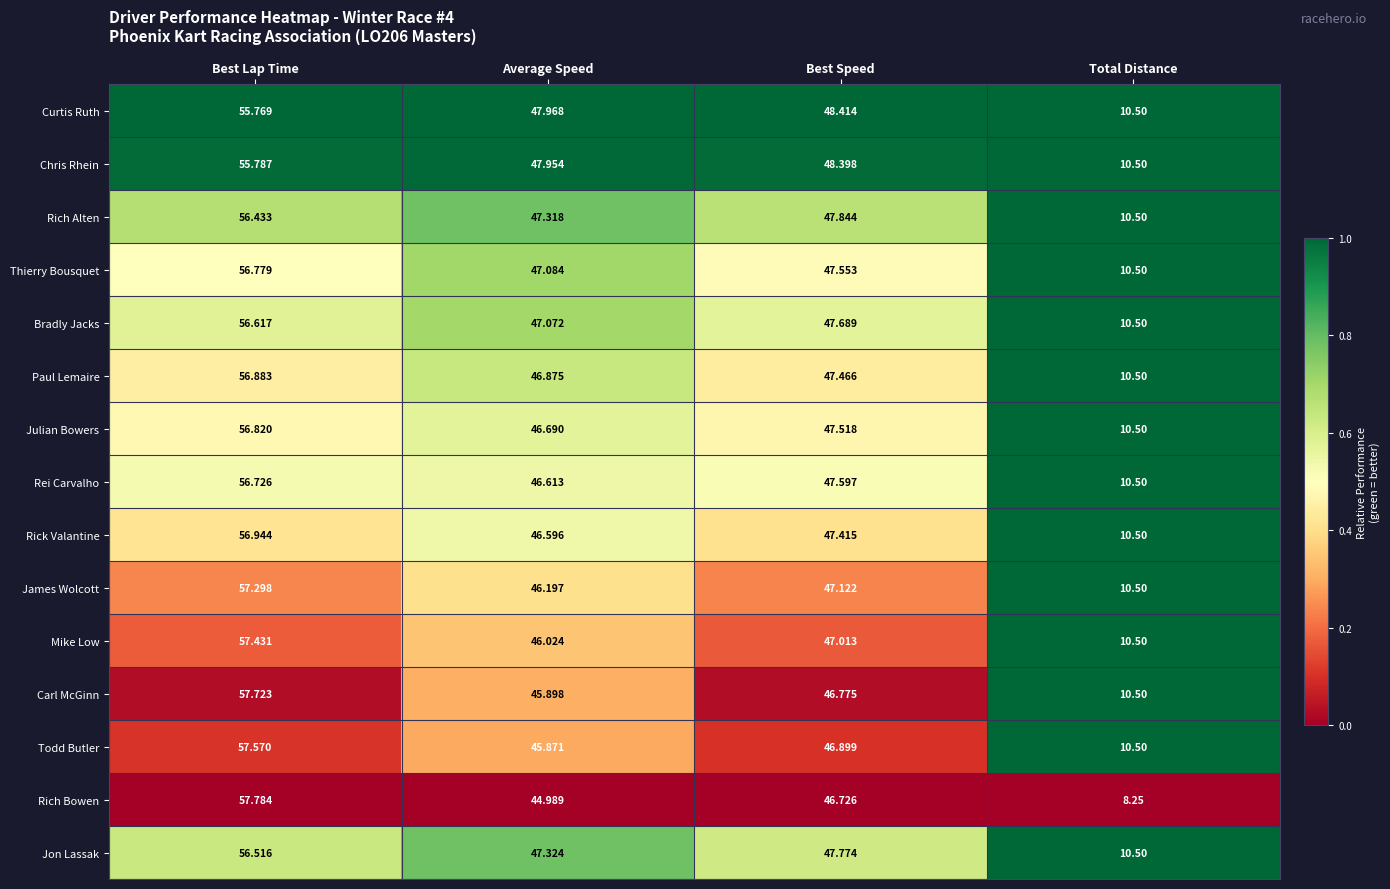

List the labels in order of Carl McGinn value, smallest first.

Total Distance, Average Speed, Best Speed, Best Lap Time